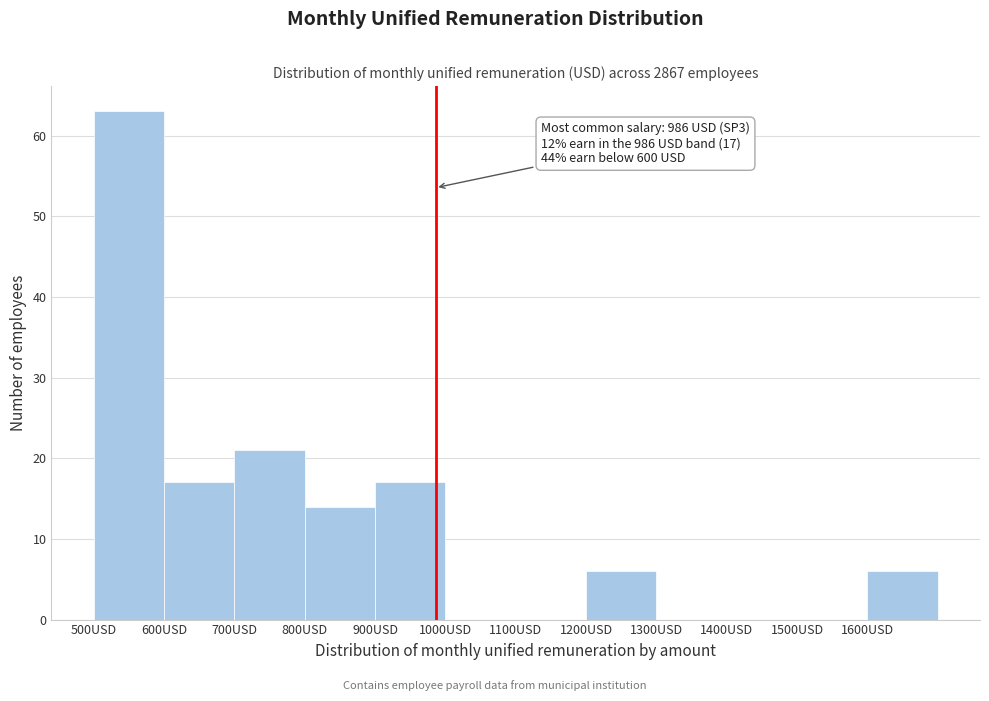

Over which range of the x-axis is the bar tallest?

500 to 600